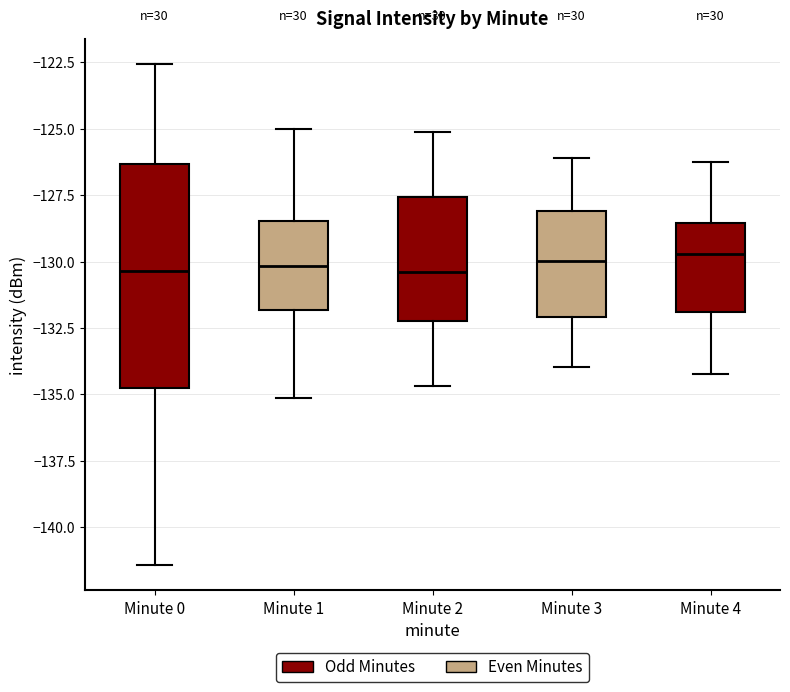

Reading left to right, read every box against the y-axis: the position of its median line, the range the box covers, and the ends of its whiskers. The values are not printed on the chart, so give them approximately, as read against the axis.

Minute 0: median -130.5, box -135.0 to -126.5, whiskers -141.5 to -122.5
Minute 1: median -130.0, box -132.0 to -128.5, whiskers -135.0 to -125.0
Minute 2: median -130.5, box -132.0 to -127.5, whiskers -134.5 to -125.0
Minute 3: median -130.0, box -132.0 to -128.0, whiskers -134.0 to -126.0
Minute 4: median -129.5, box -132.0 to -128.5, whiskers -134.0 to -126.0